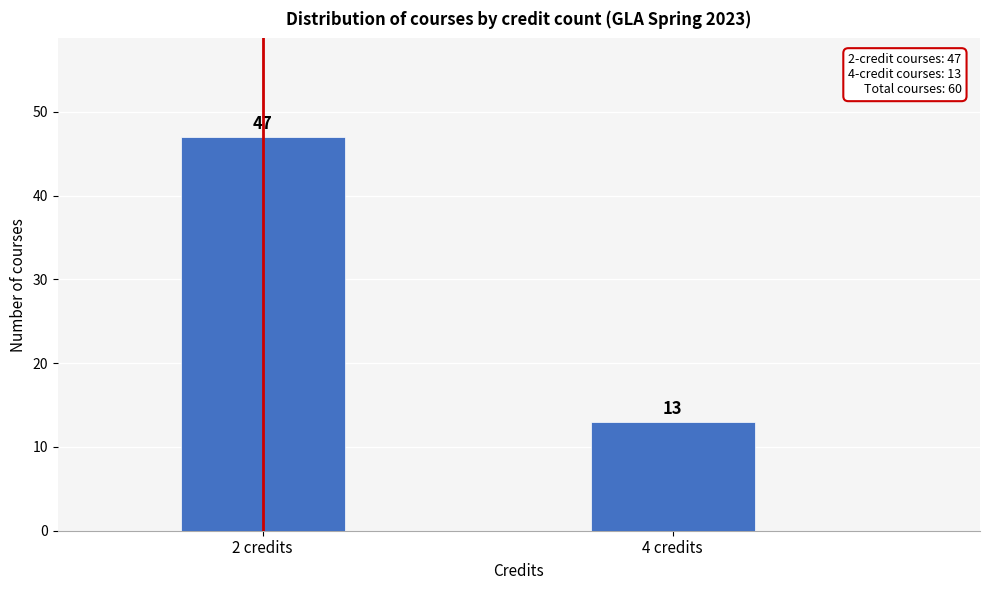

Reading left to right, list all the values displayed in this chart.

47	13